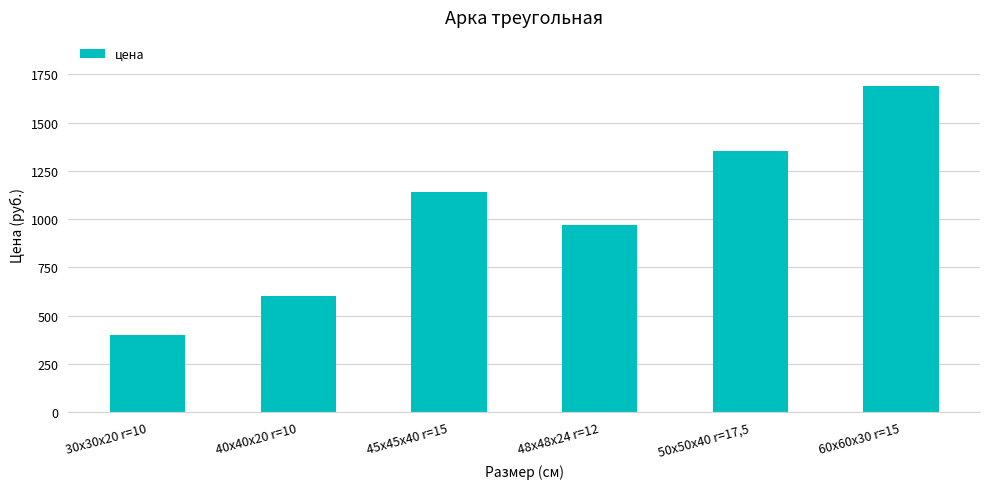

Reading left to right, extract all data points from this chart.

30х30х20 r=10=398	40х40х20 r=10=601	45x45x40 r=15=1139	48x48x24 r=12=967	50x50x40 r=17,5=1353	60x60x30 r=15=1690